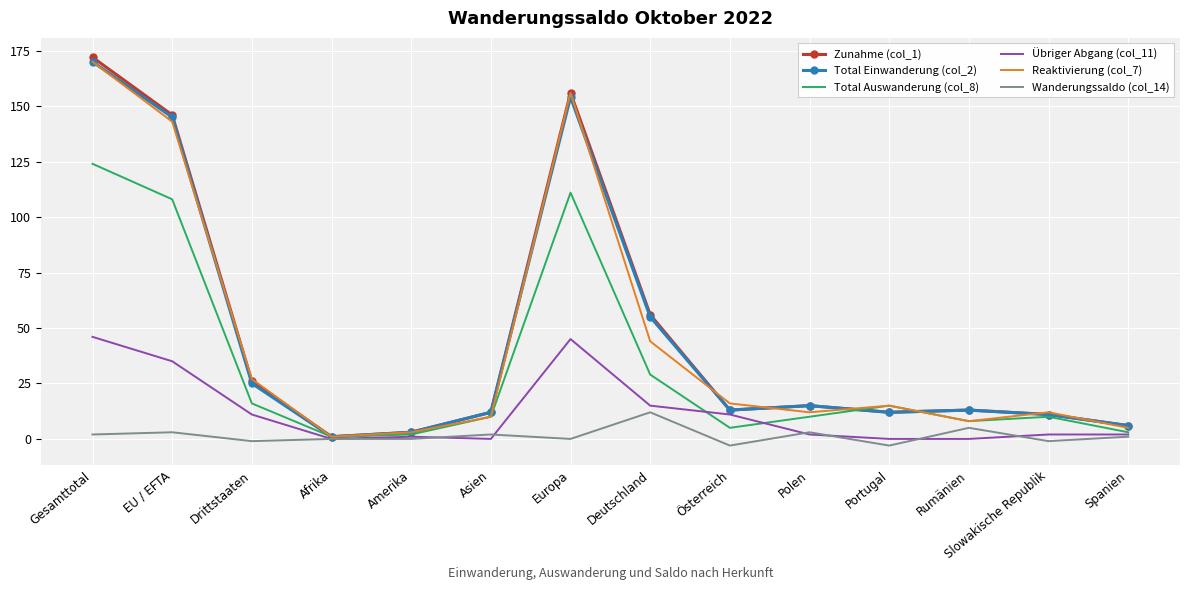

At which label does Zunahme (col_1) reach its peak?

Gesamttotal